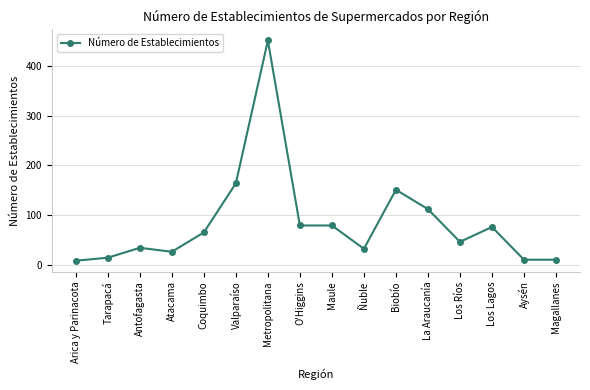

The value at Los Ríos is 75. True or false?

False